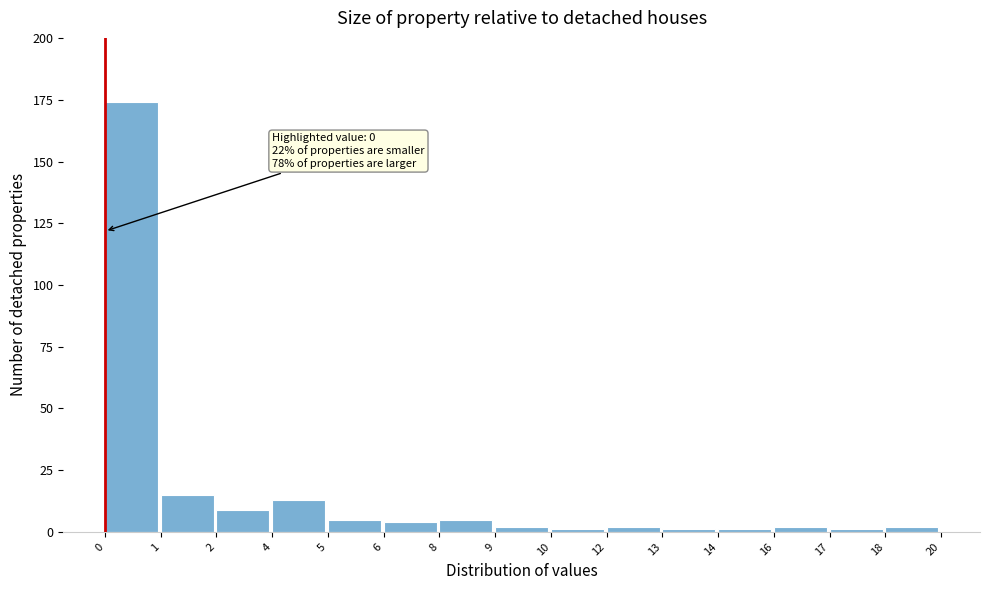

Reading right to left, transcribe all the data shown in this chart.

2	1	2	1	1	2	1	2	5	4	5	13	9	15	174